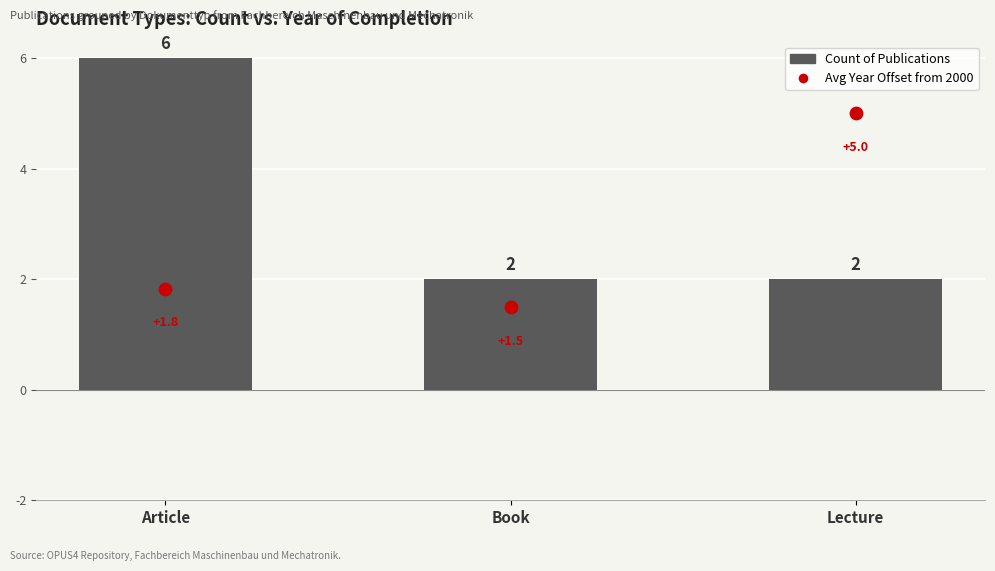

At how many categories does at least one series exceed 3?

2